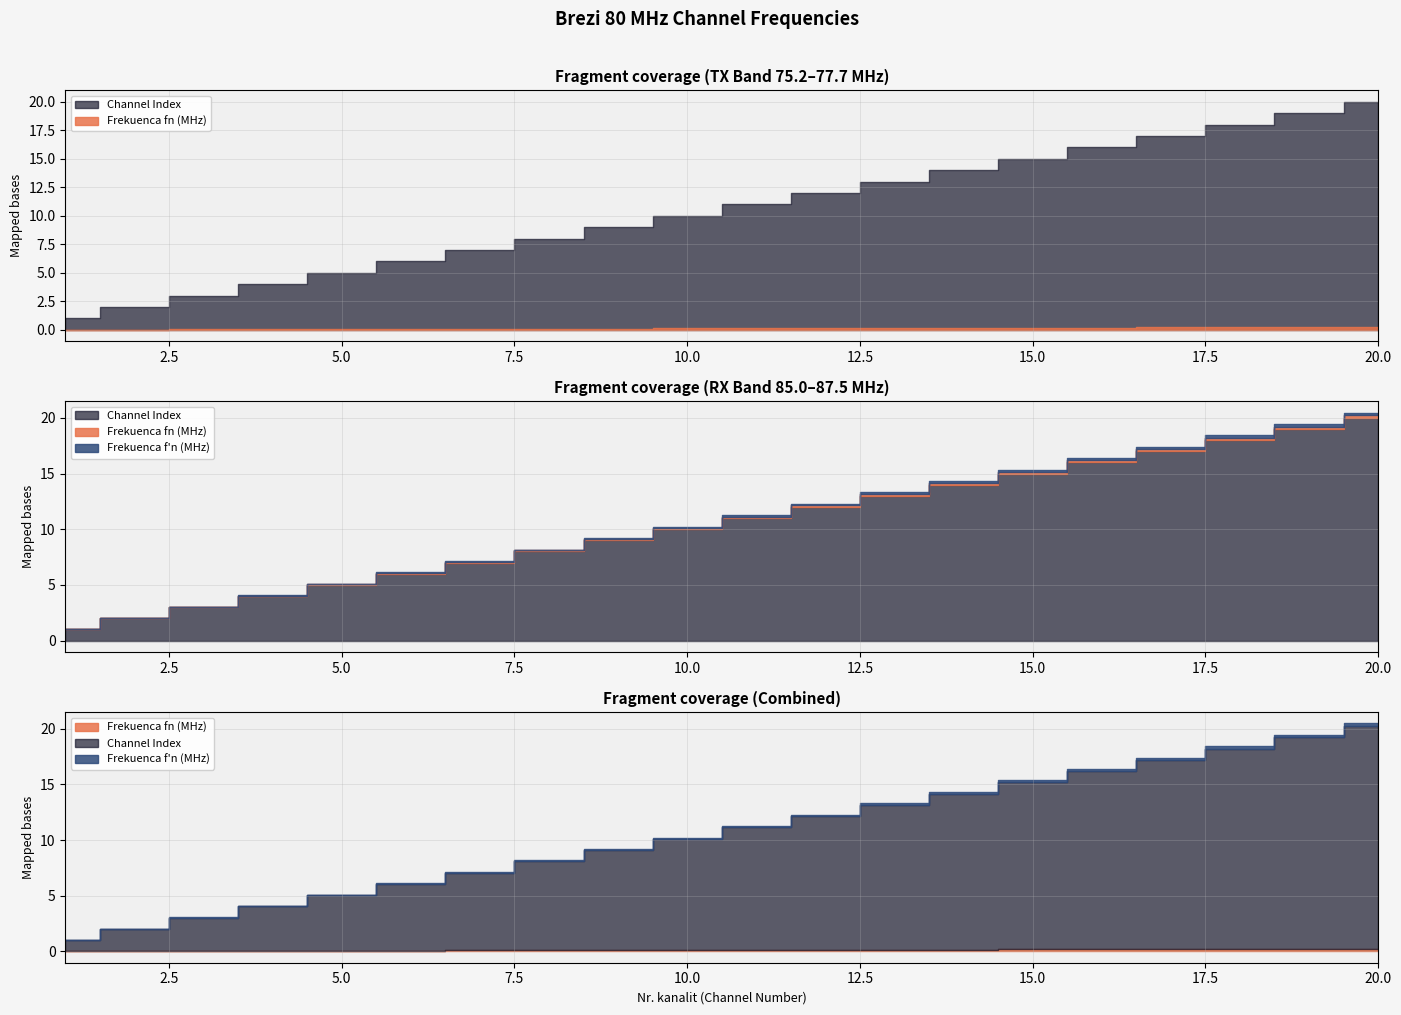

What are all the series names shown in the legend?

Frekuenca fn (MHz), Frekuenca f_n (MHz), Channel Index